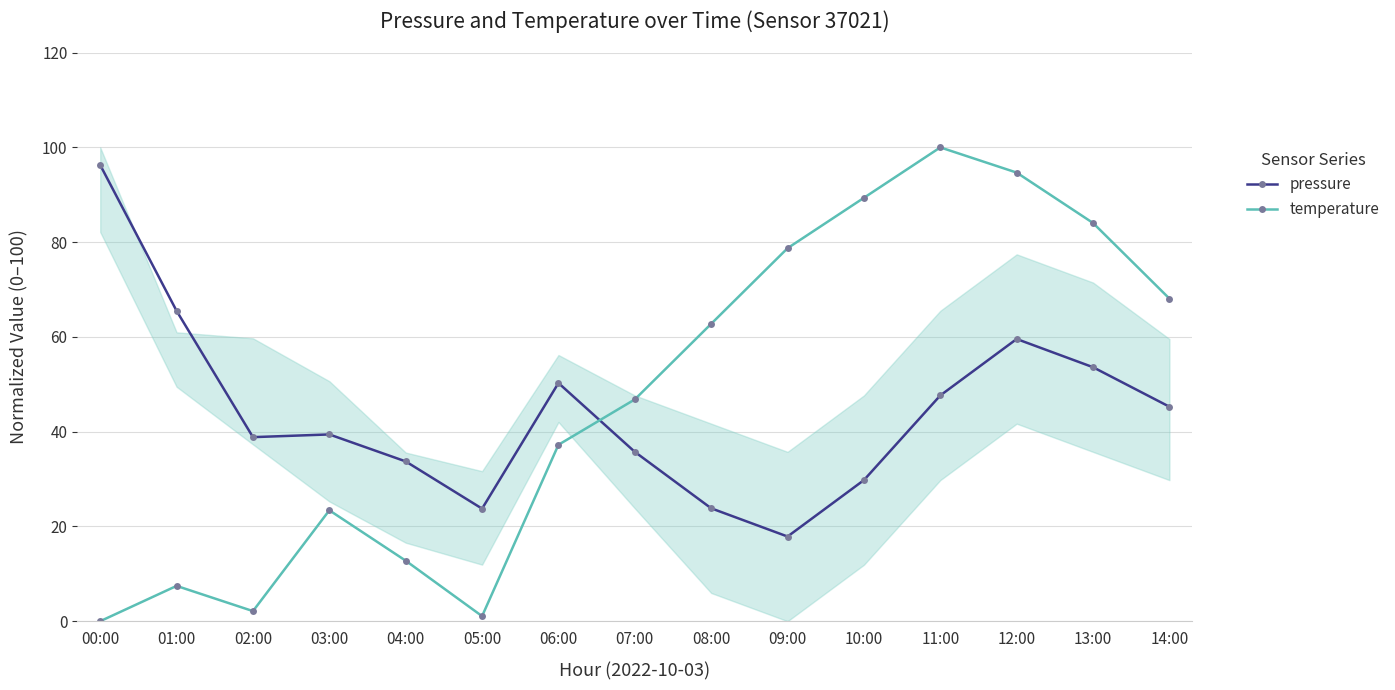

Which series has the largest range (max minus min)?

temperature